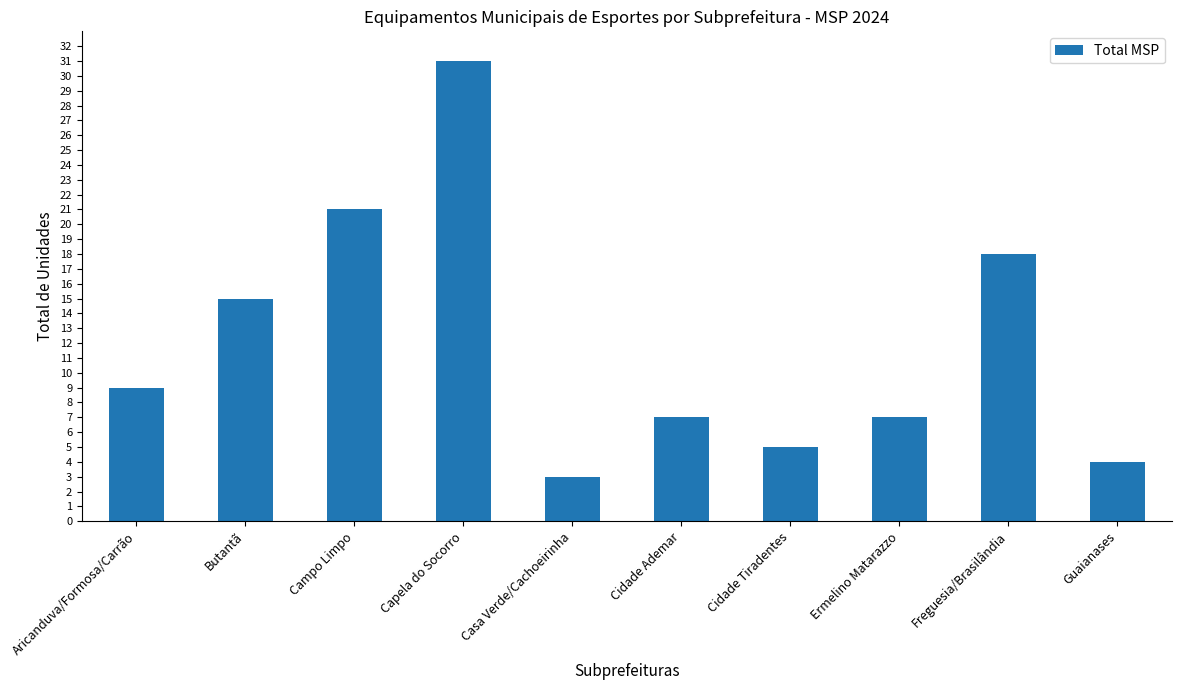

The value at Guaianases is 7. True or false?

False